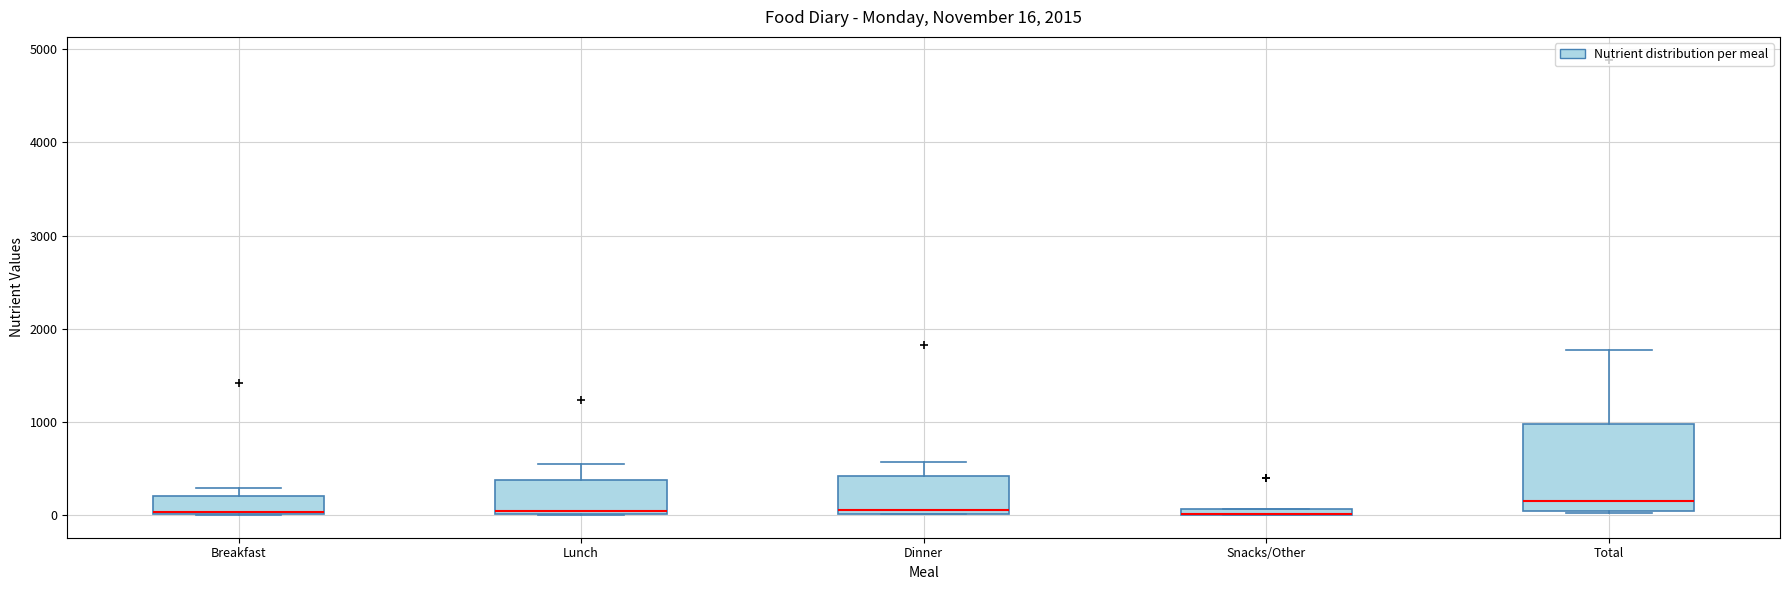

Which box is the tallest, from its lower edge to its upper edge?

Total